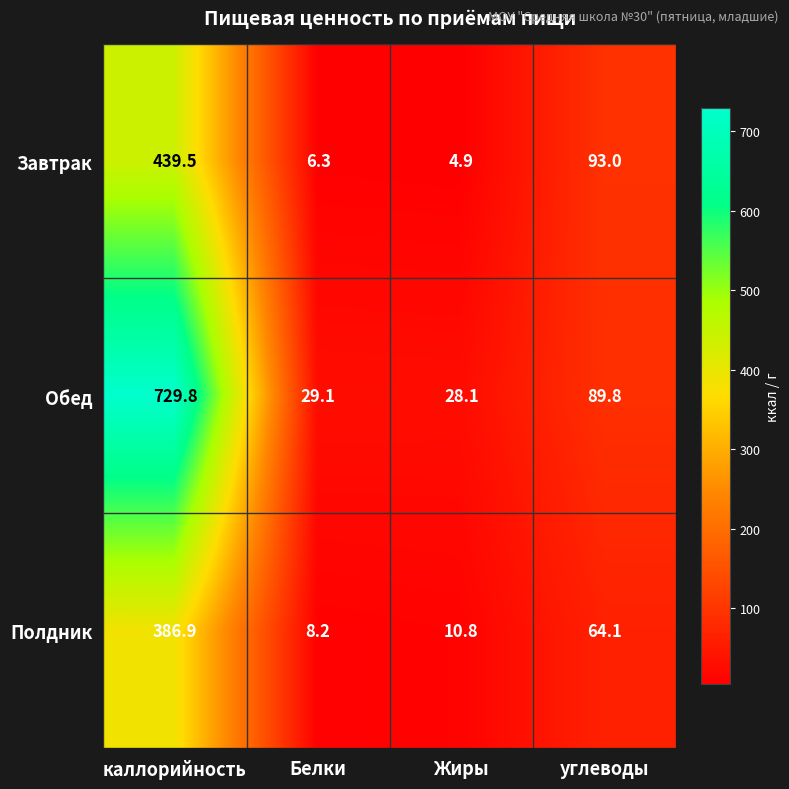

The value of Полдник at Жиры is 10.8. True or false?

True